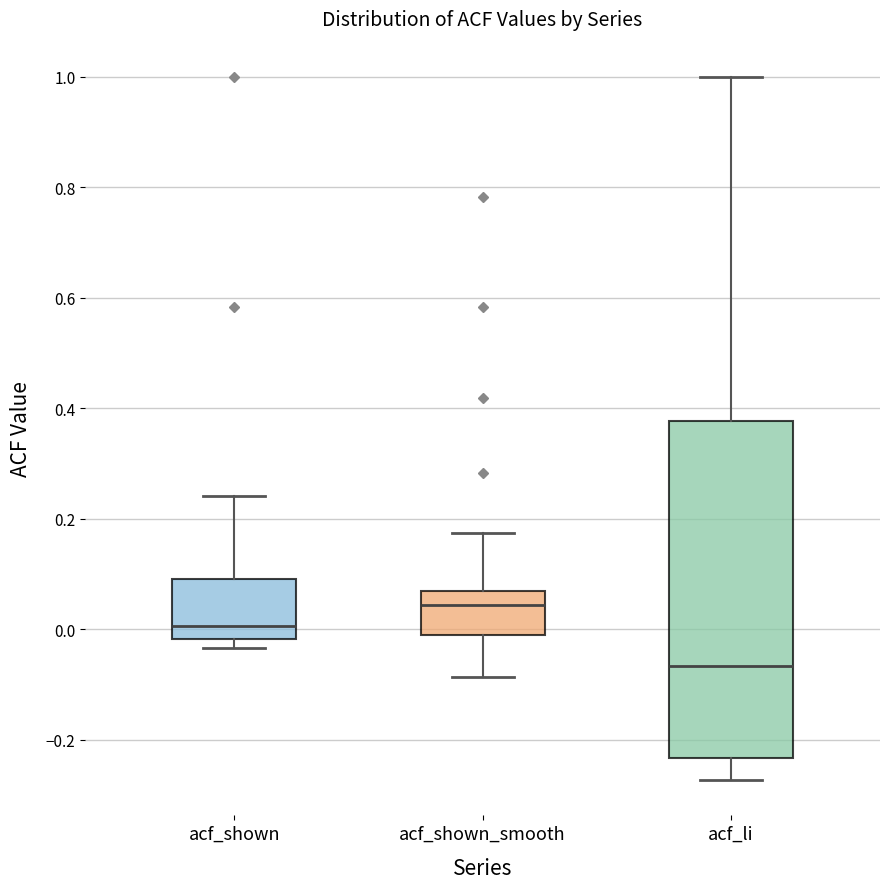

Where does the upper whisker of the box for acf_shown_smooth end on the y-axis? The values are not printed on the chart, so give them approximately, as read against the axis.

0.18